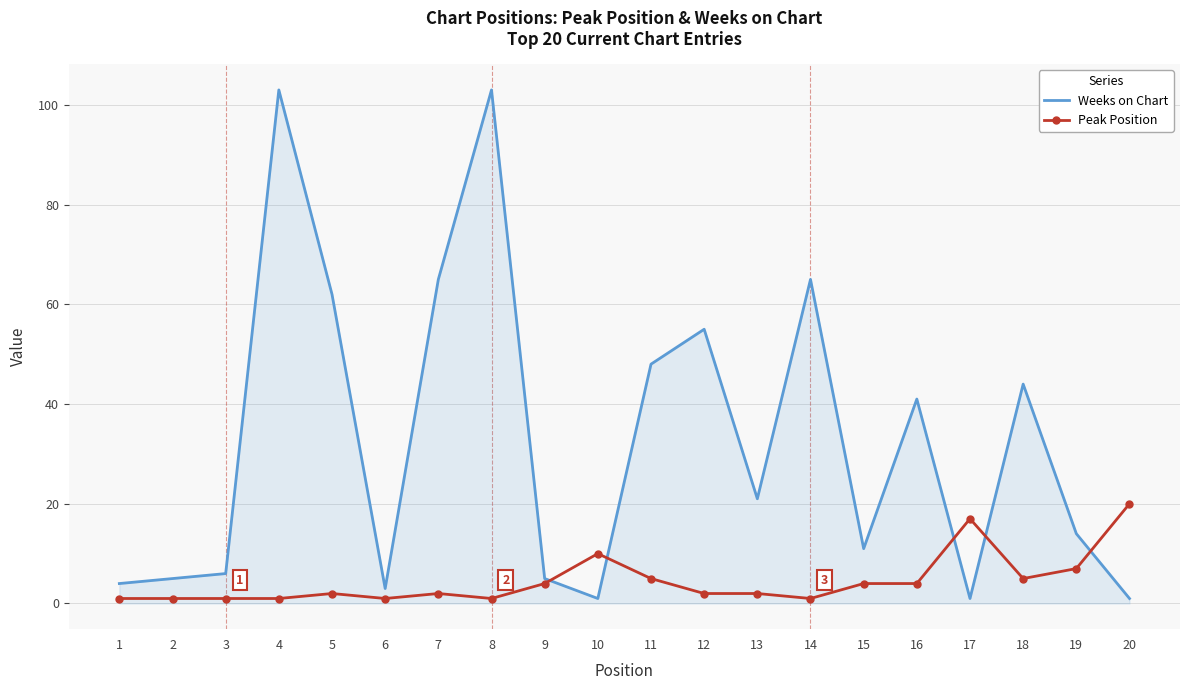

Which series has the widest spread of values?

Weeks on Chart